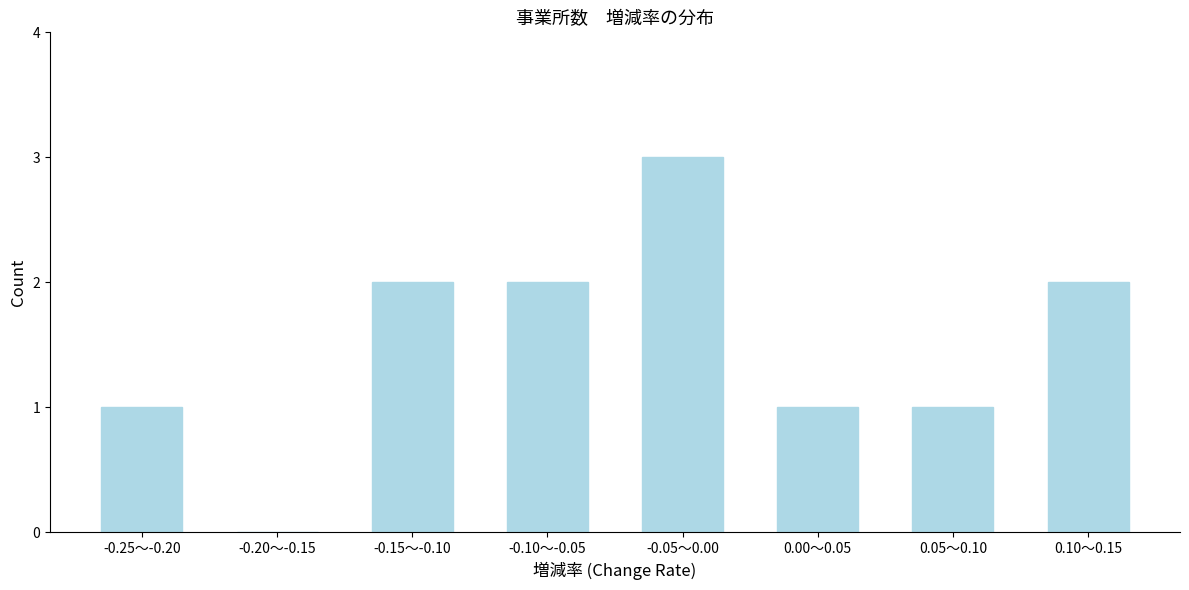

Reading left to right, what are all the values shown in this chart?

-0.25～-0.20=1	-0.20～-0.15=0	-0.15～-0.10=2	-0.10～-0.05=2	-0.05～0.00=3	0.00～0.05=1	0.05～0.10=1	0.10～0.15=2